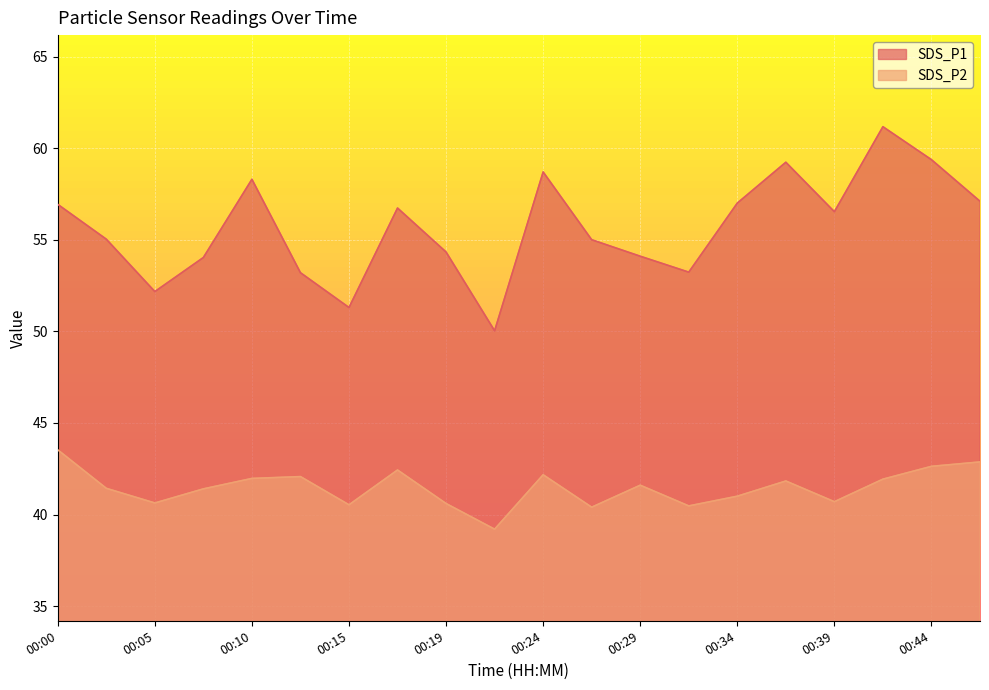

Which category has the lowest value in the SDS_P1 series?

00:22